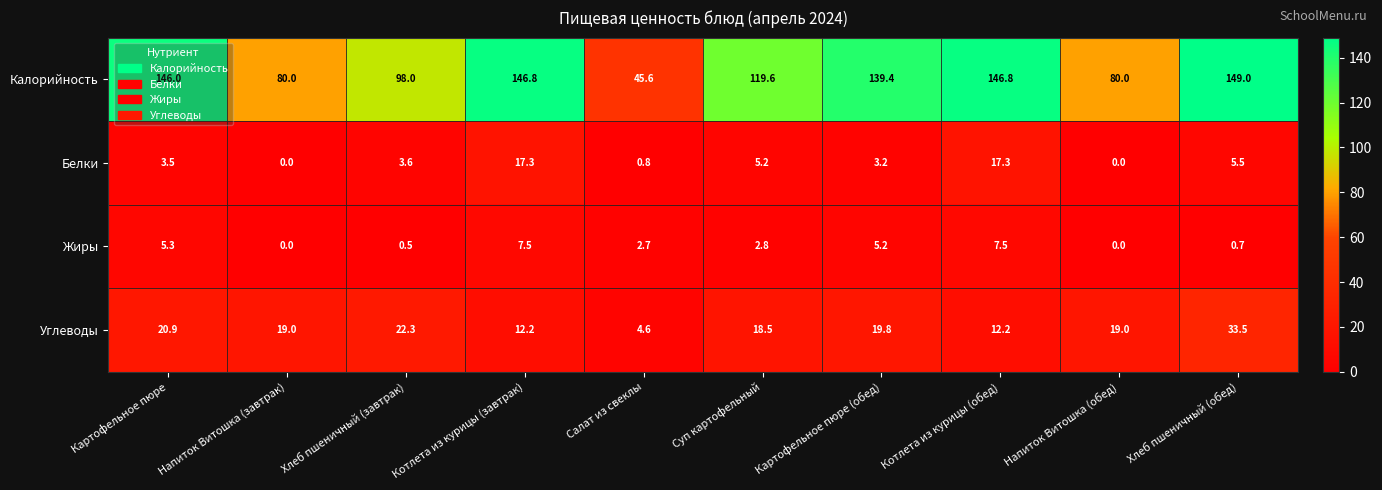

True or false: Белки has a value of 3.6 at Хлеб пшеничный (завтрак).

True